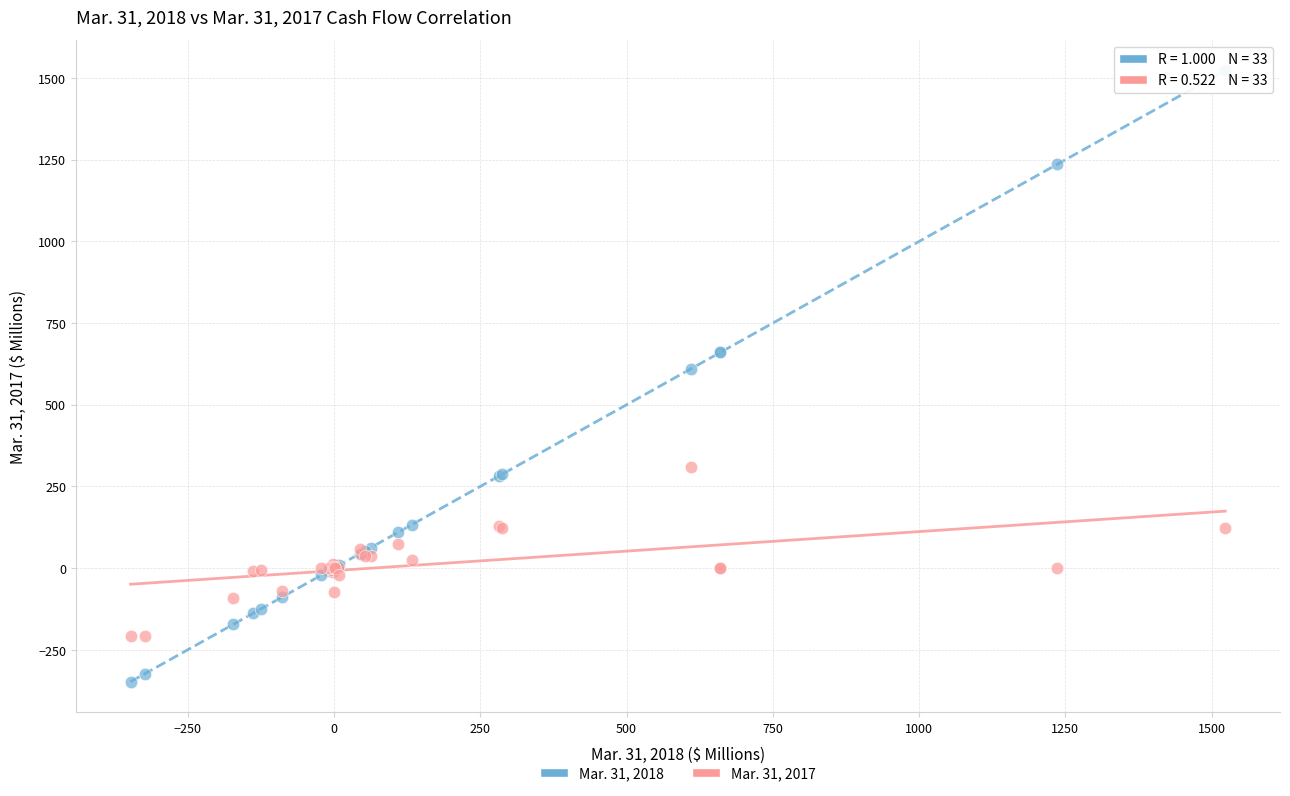

Which series reaches the maximum Y coordinate?

Mar. 31, 2018